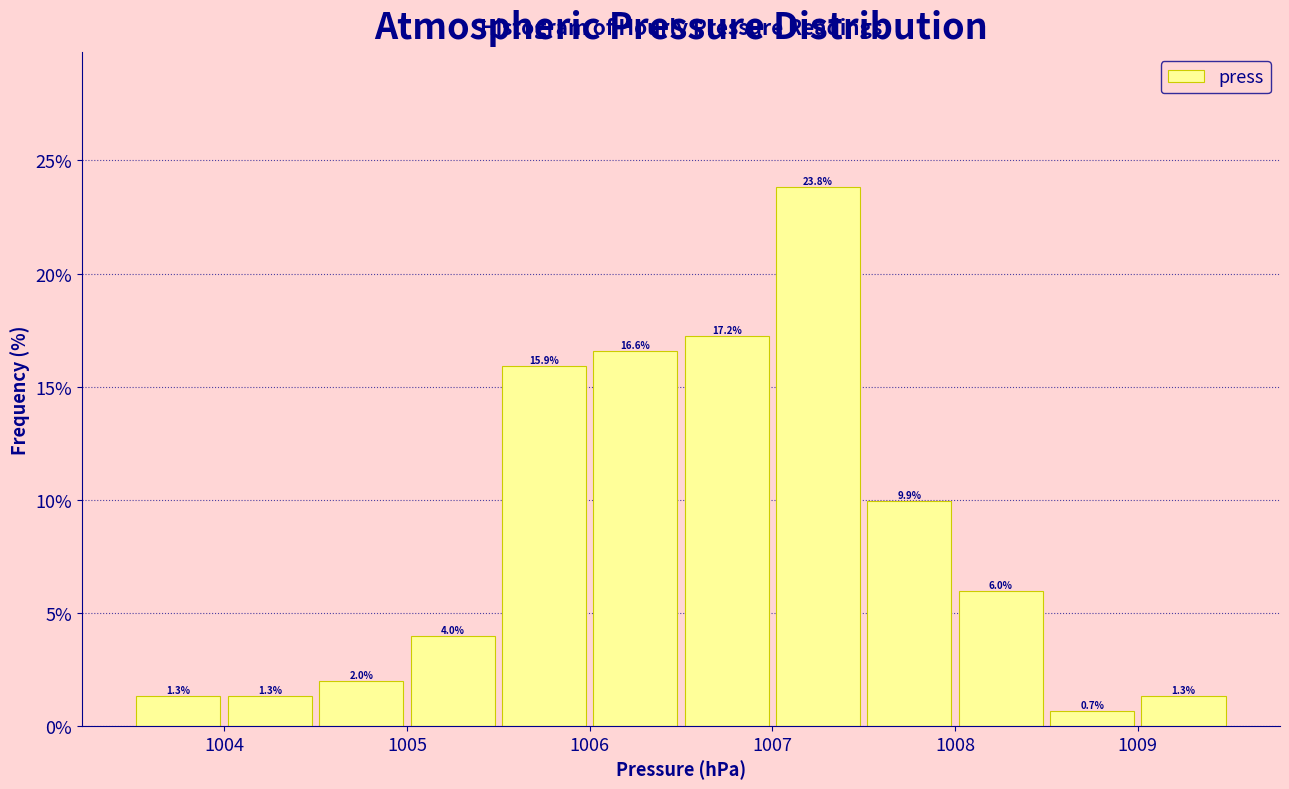

Reading left to right, list every bar in this chart as the range it spans on the x-axis followed by its height.

1003.5 to 1004.0: 1.3
1004.0 to 1004.5: 1.3
1004.5 to 1005.0: 2.0
1005.0 to 1005.5: 4.0
1005.5 to 1006.0: 15.9
1006.0 to 1006.5: 16.6
1006.5 to 1007.0: 17.2
1007.0 to 1007.5: 23.8
1007.5 to 1008.0: 9.9
1008.0 to 1008.5: 6.0
1008.5 to 1009.0: 0.7
1009.0 to 1009.5: 1.3